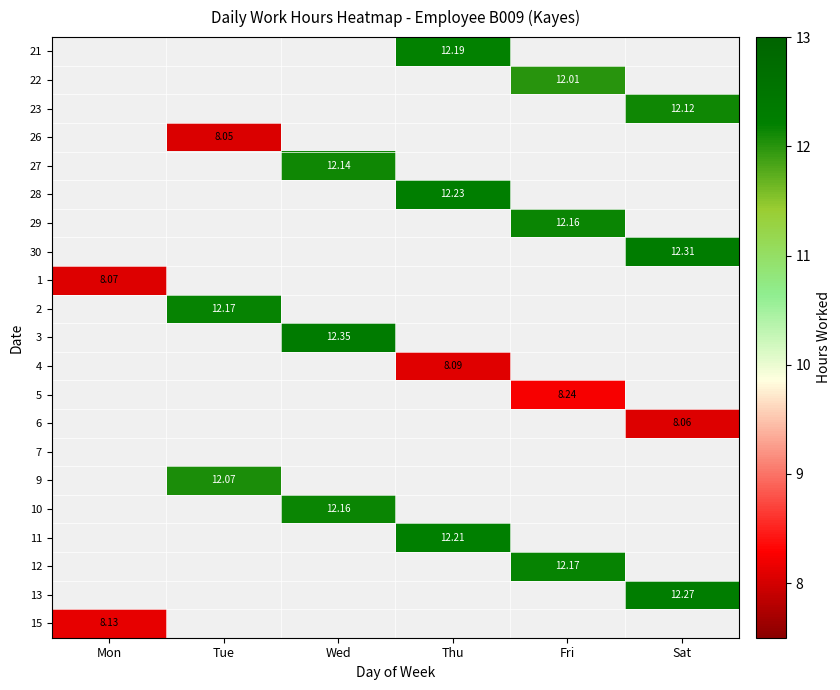

Which label corresponds to the largest value in the chart?

Wed